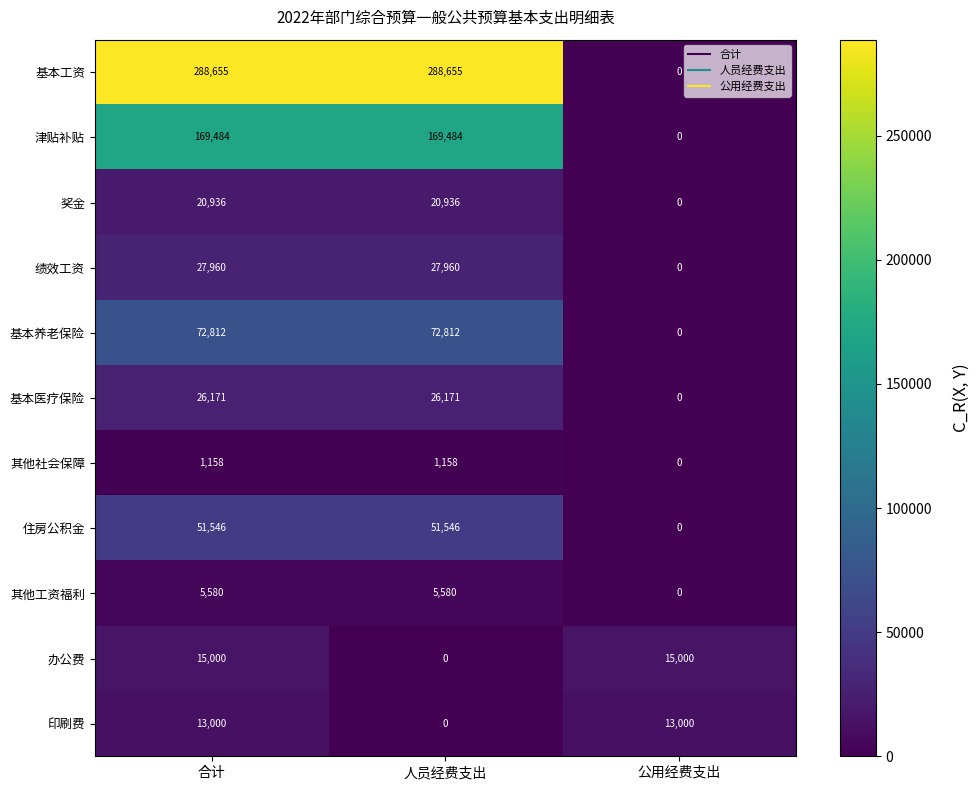

How many distinct data groups are displayed?

11